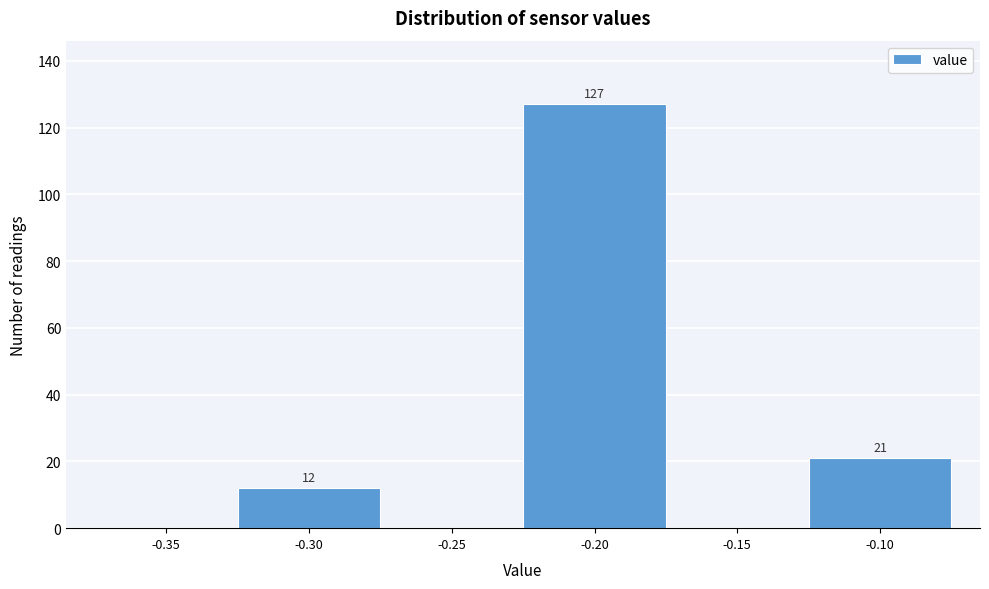

Reading left to right, transcribe all the data shown in this chart.

-0.35=0	-0.30=12	-0.25=0	-0.20=127	-0.15=0	-0.10=21